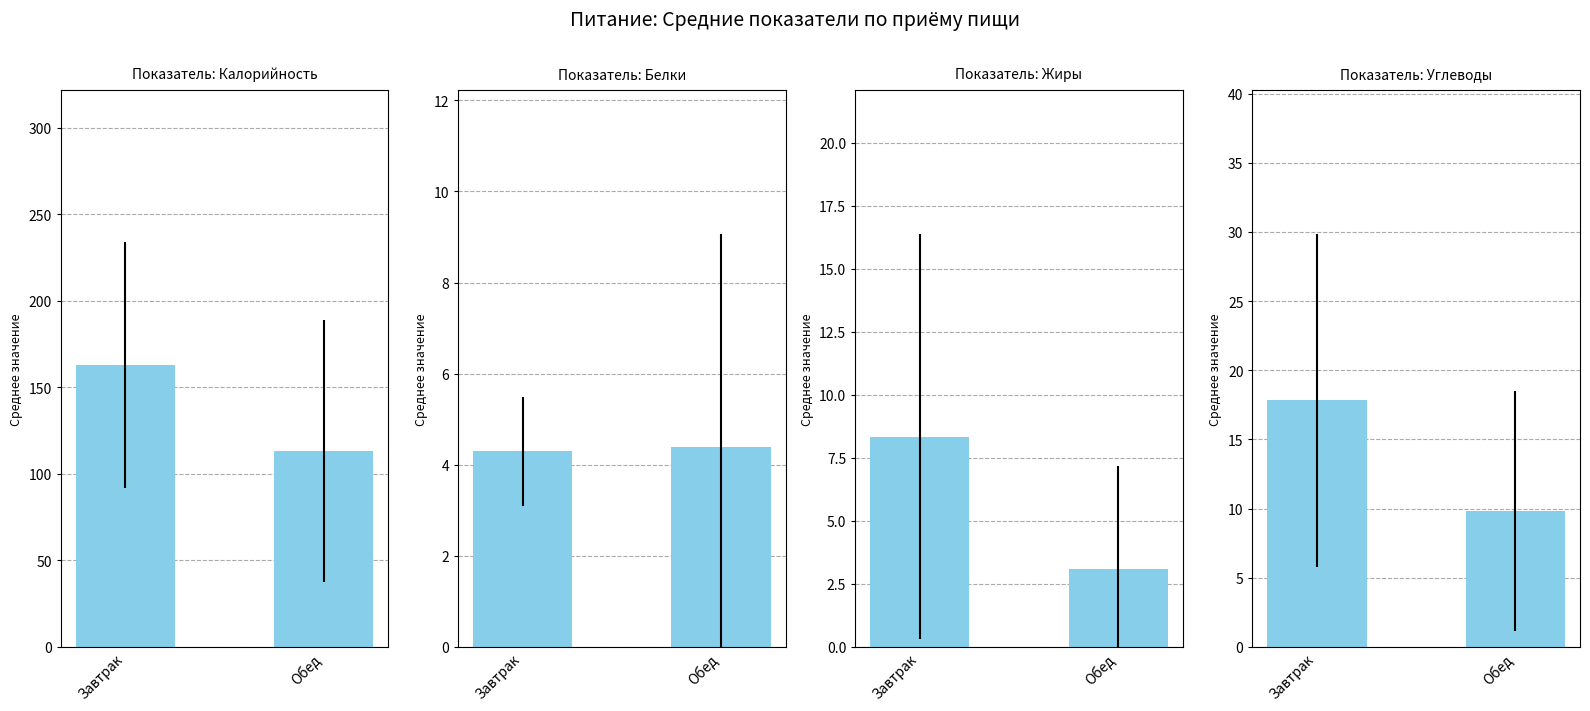

Which category has the highest value across all series?

Завтрак